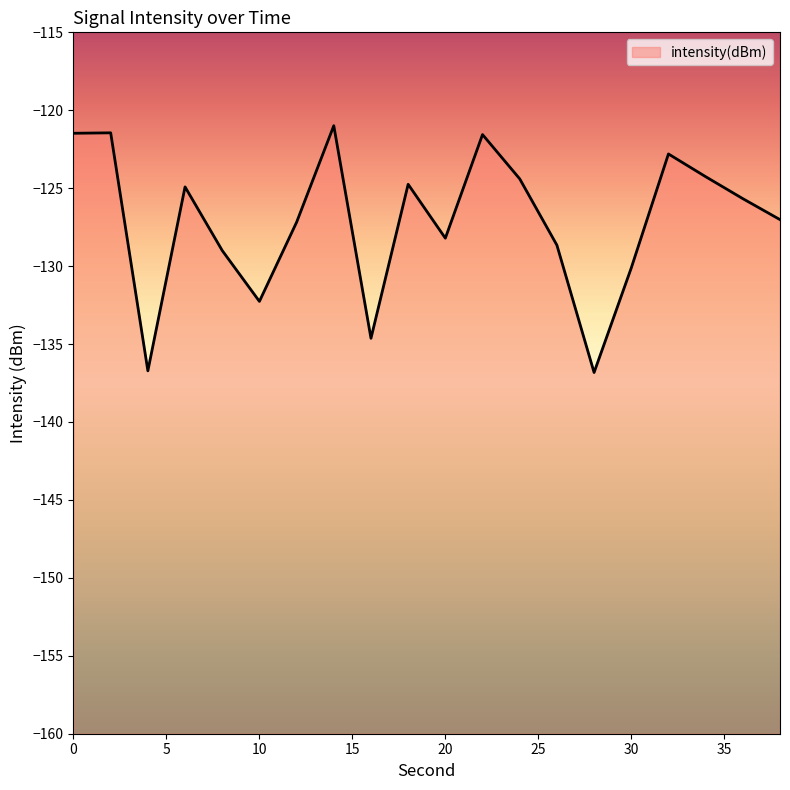

How many categories are shown in the chart?

20